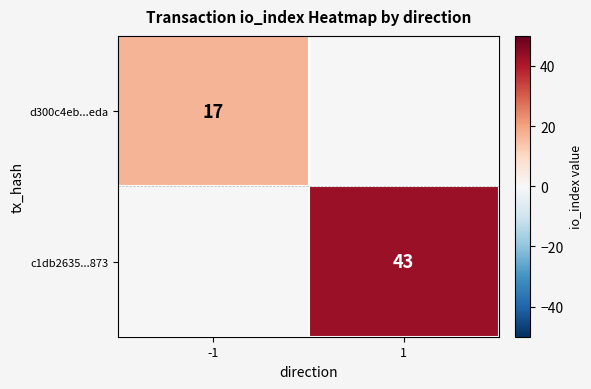

Is the value of d300c4eb...eda at -1 greater than the value of c1db2635...873 at 1?

No